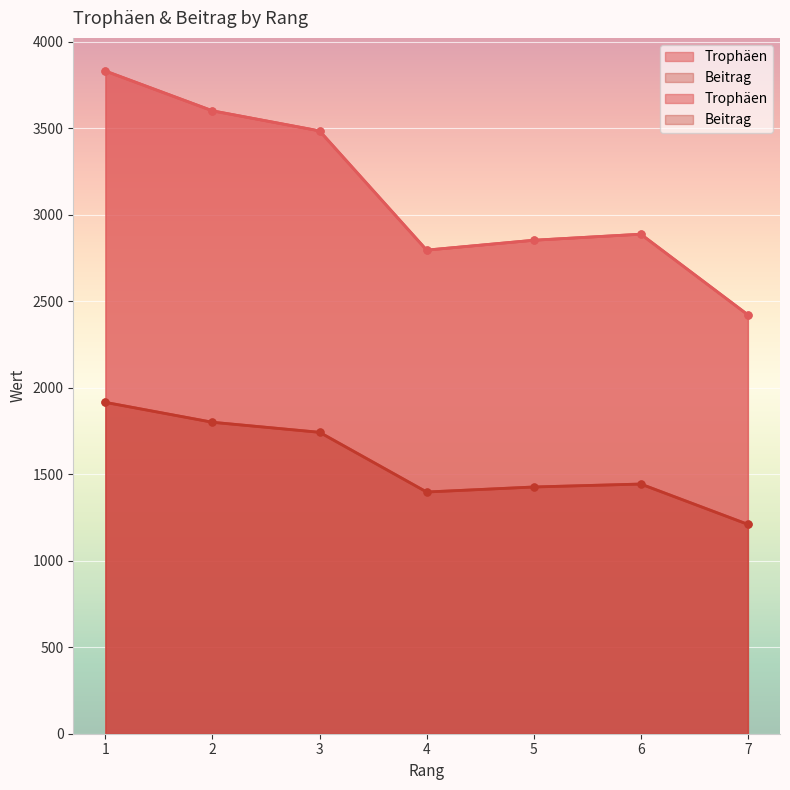

Which has a higher value, 3 or 1?

1